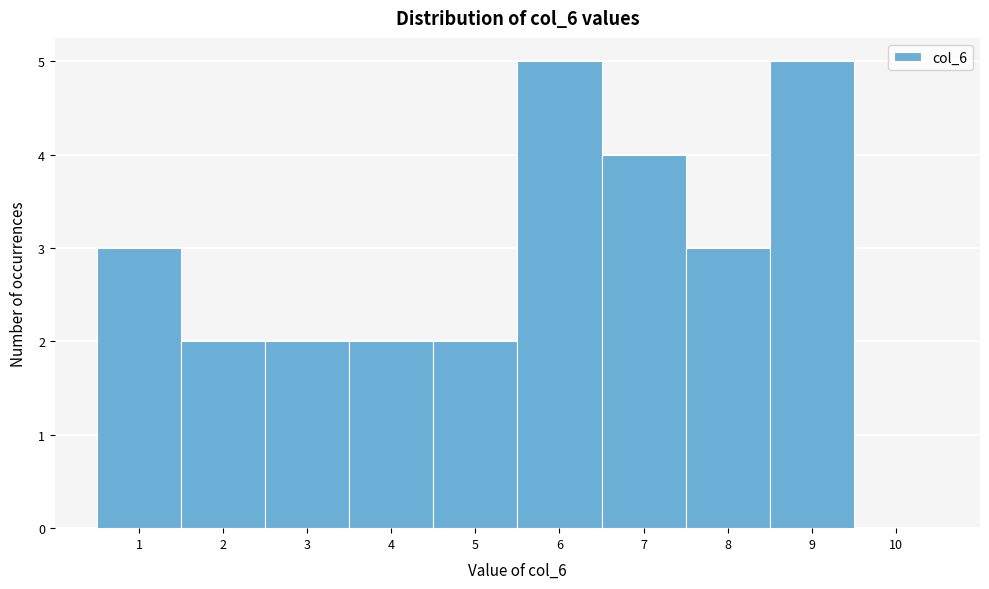

Reading left to right, transcribe this chart: for each bar, give the range it covers on the x-axis and its height. The values are not printed on the chart, so give them approximately, as read against the axis.

0.5 to 1.5: 3
1.5 to 2.5: 2
2.5 to 3.5: 2
3.5 to 4.5: 2
4.5 to 5.5: 2
5.5 to 6.5: 5
6.5 to 7.5: 4
7.5 to 8.5: 3
8.5 to 9.5: 5
9.5 to 10.5: 0